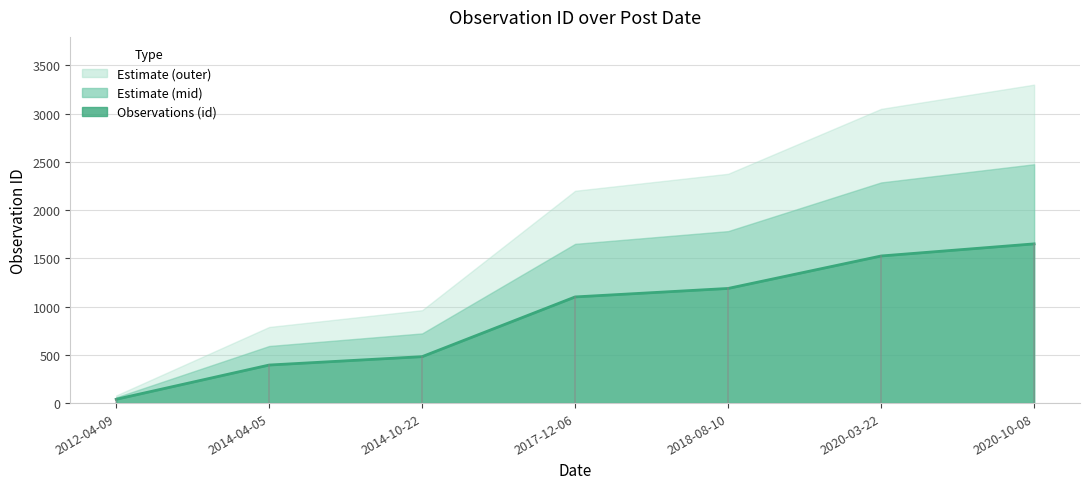

Rank the categories by value from lowest to highest.

2012-04-09, 2014-04-05, 2014-10-22, 2017-12-06, 2018-08-10, 2020-03-22, 2020-10-08